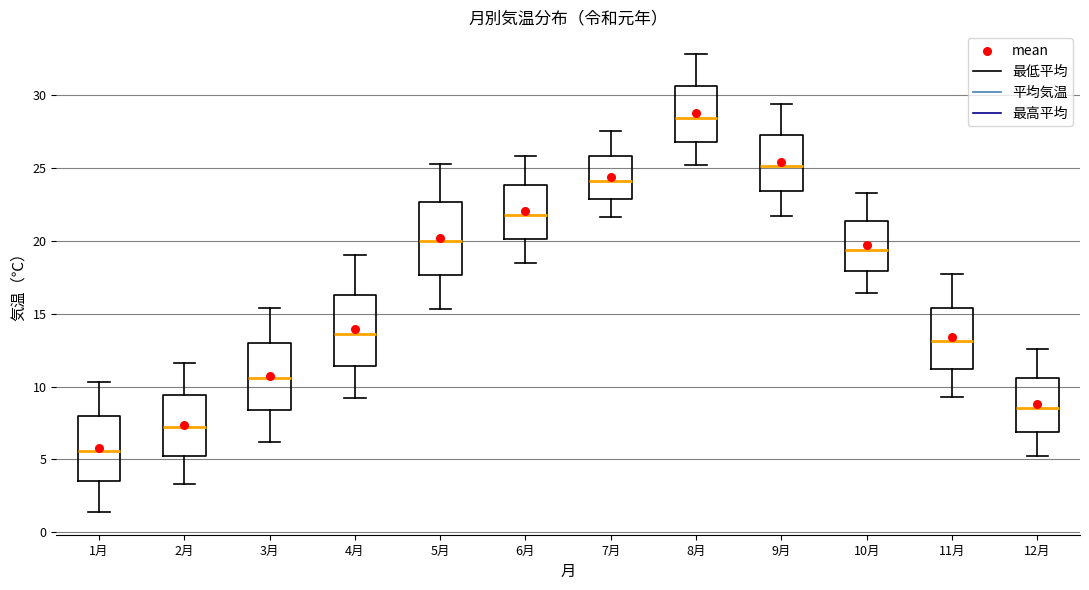

Where is the upper edge of the box for 1月 on the y-axis? The values are not printed on the chart, so give them approximately, as read against the axis.

8.0